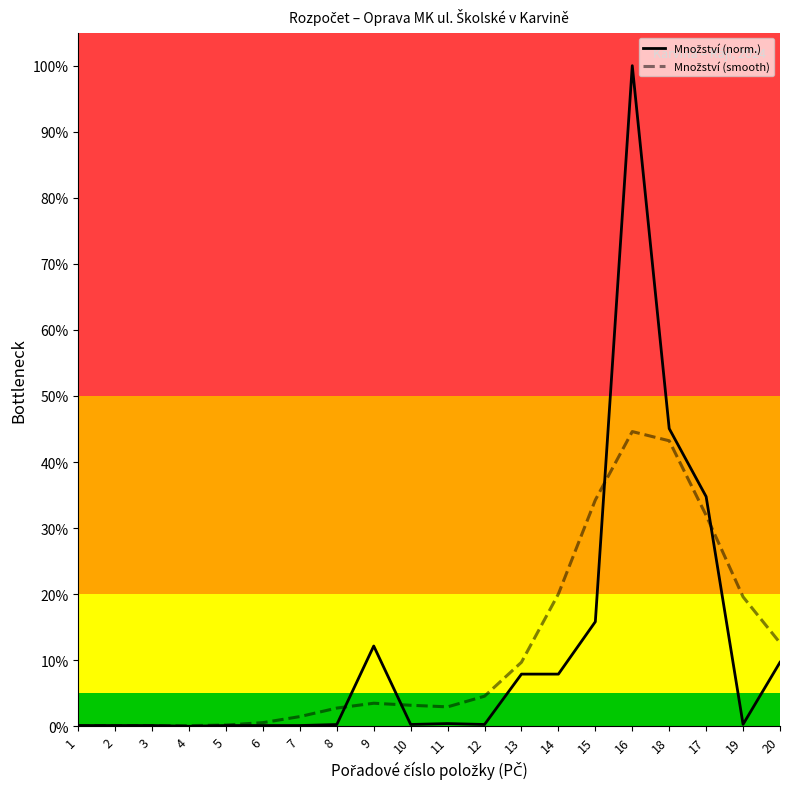

At which category is the sum across all series the highest?

16